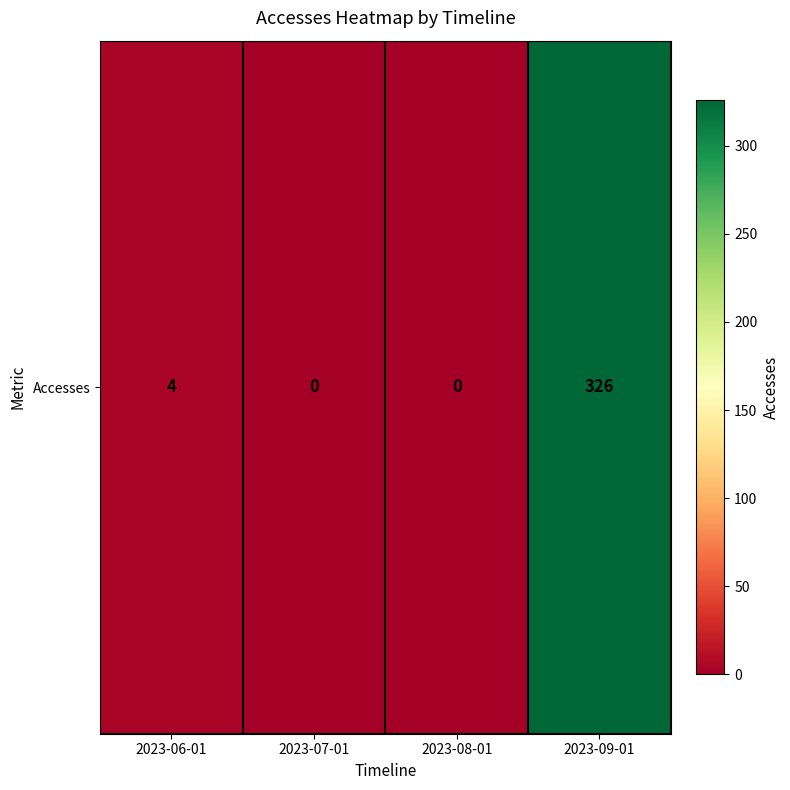

What is the difference between the maximum and minimum values?

326